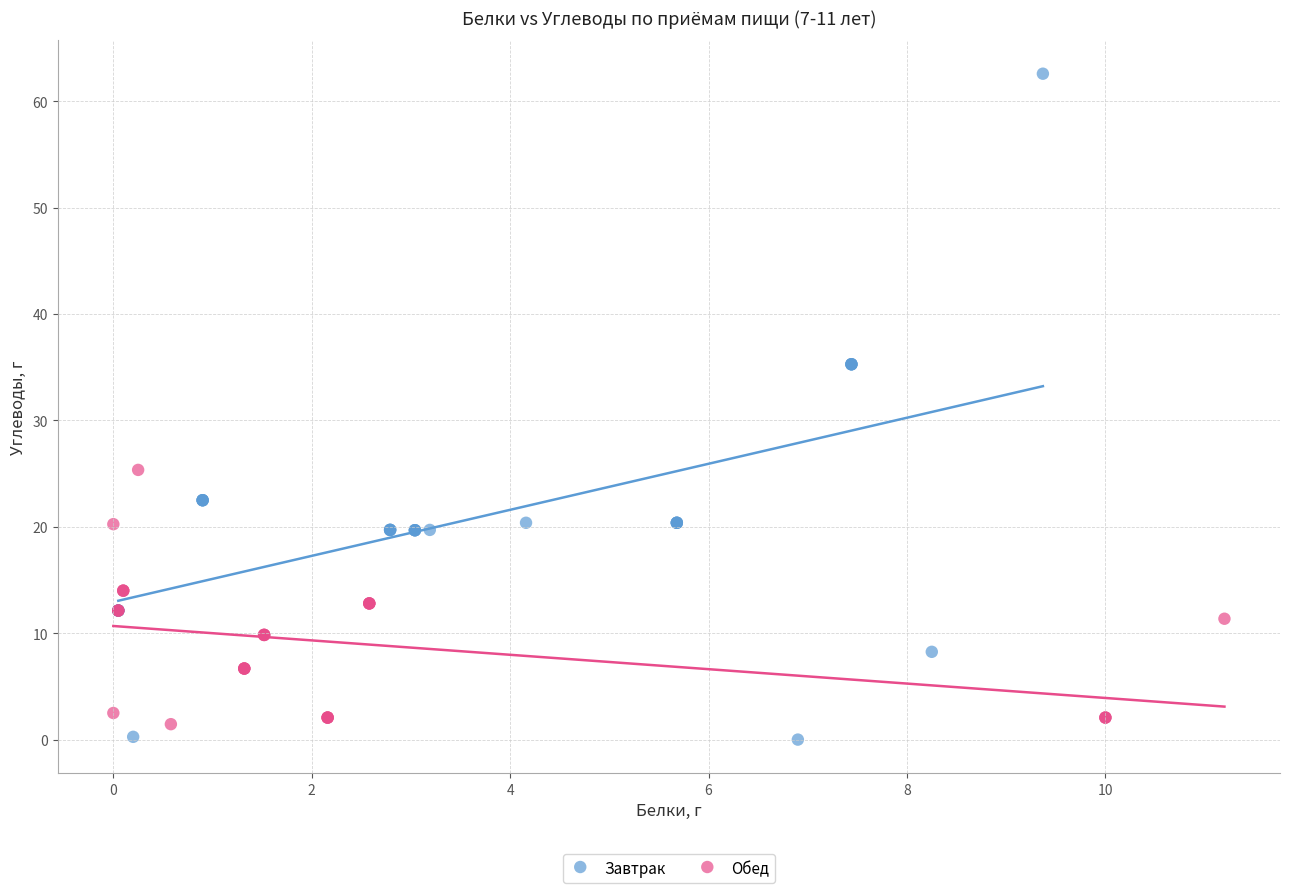

Which series contains the highest Y value?

Завтрак